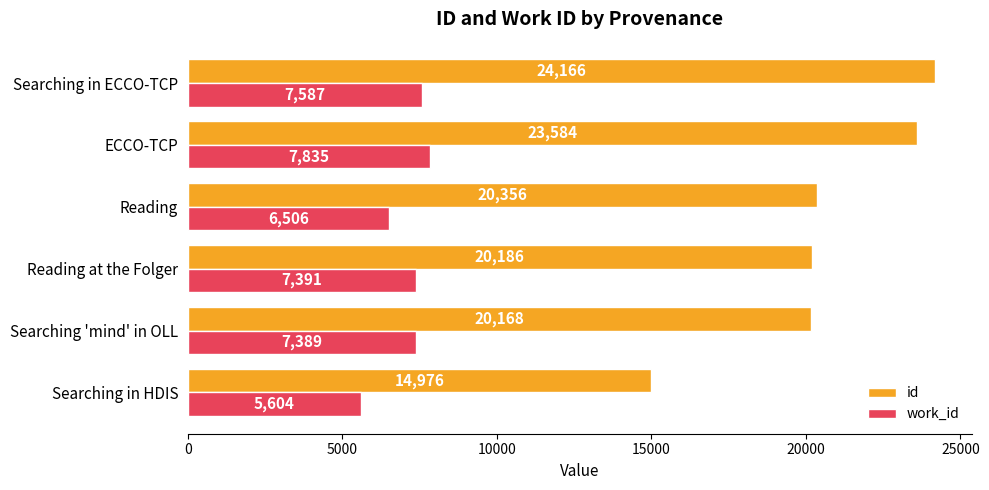

What is the average value of the id series?

20572.7